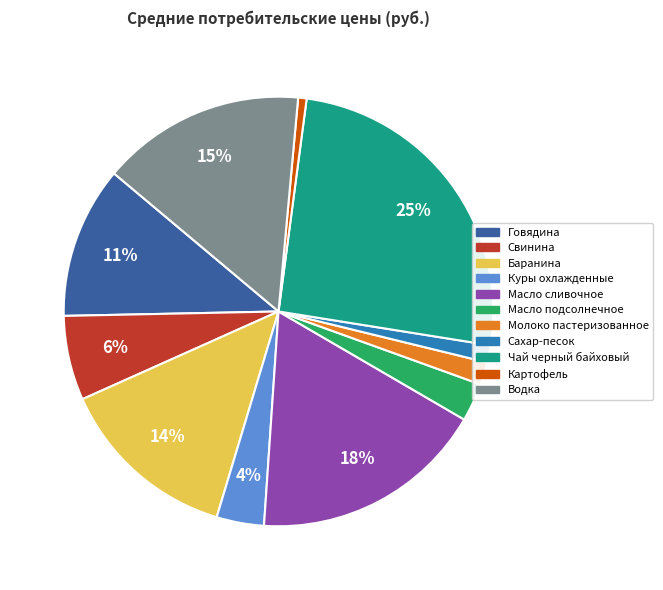

Is it true that Говядина is 25% of the pie?

False